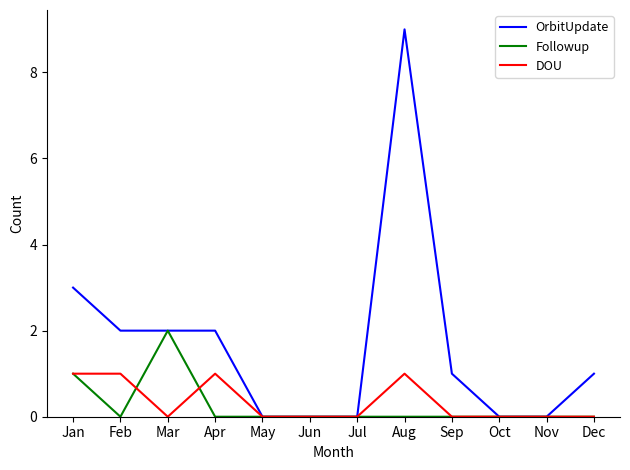

Which series changed the most between Aug and Sep?

OrbitUpdate